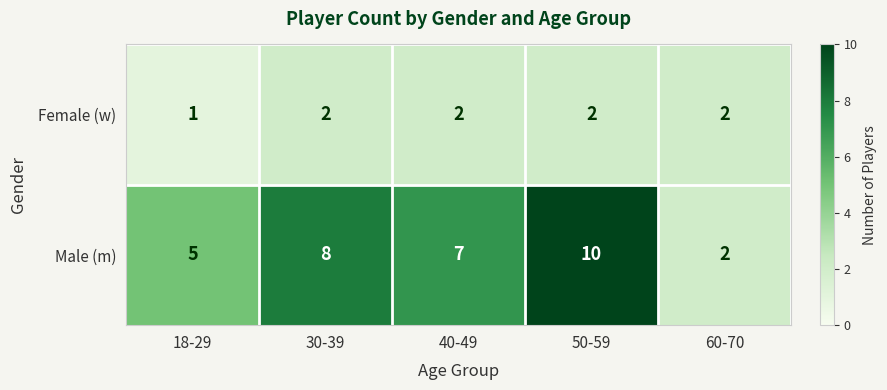

At how many categories does at least one series exceed 4?

4